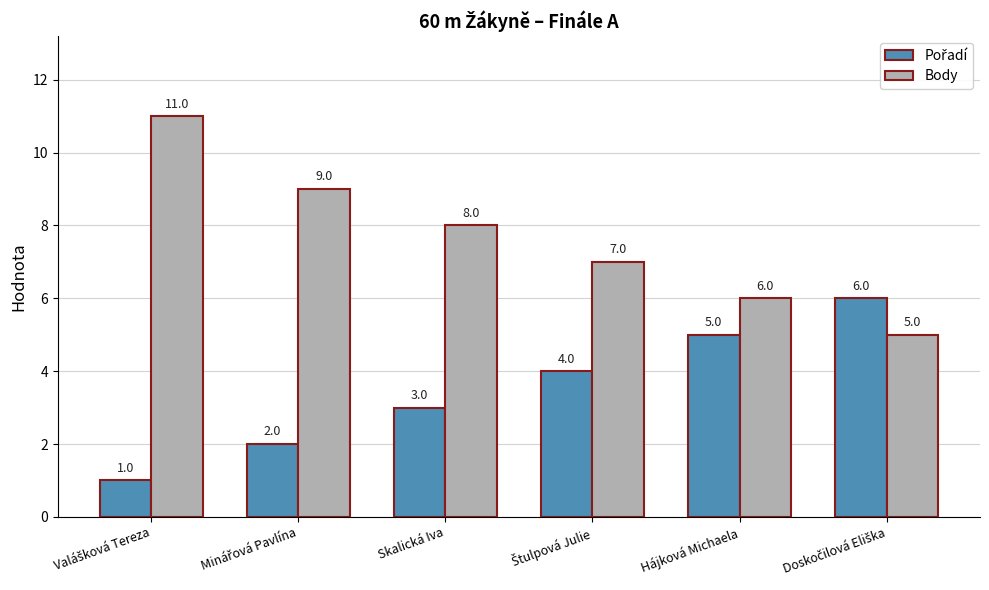

What is the minimum value for Body?

5